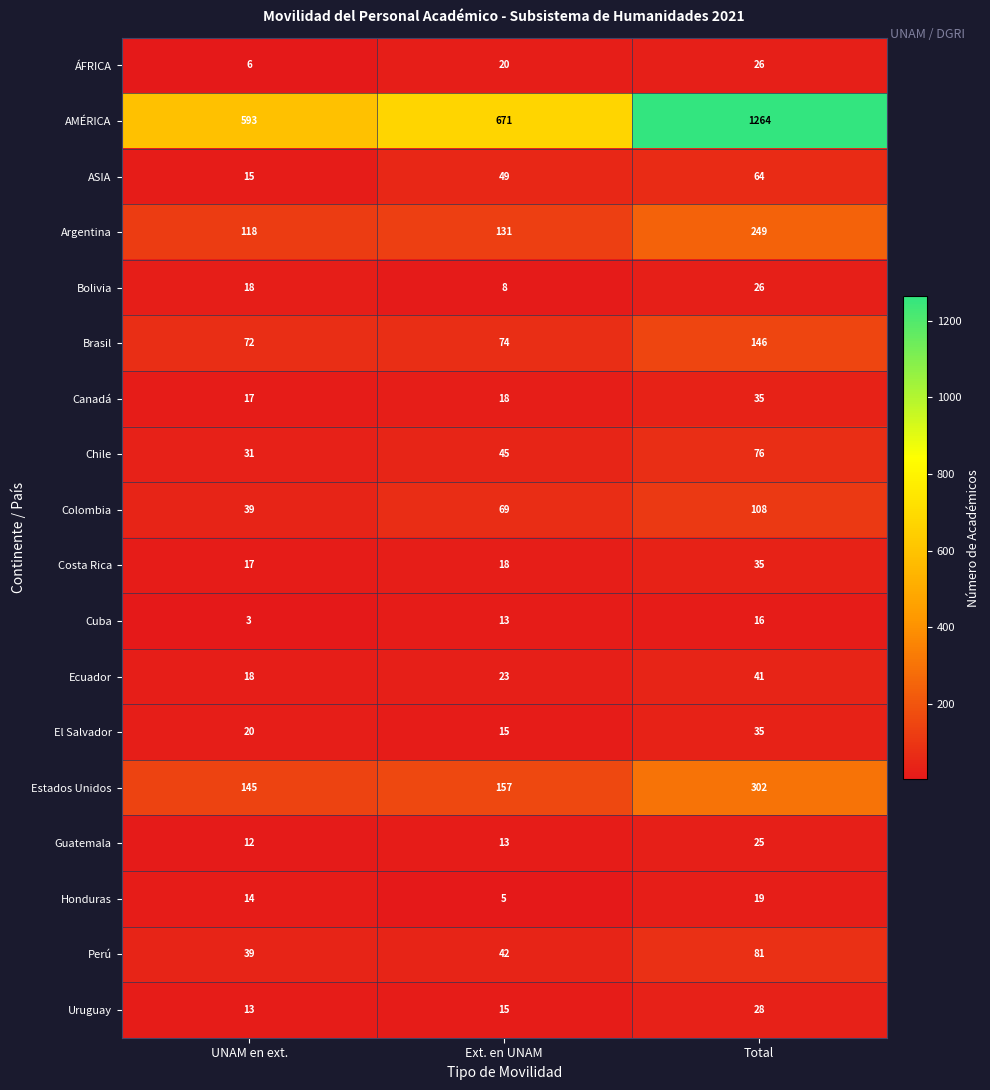

At which category is the sum across all series the highest?

Total